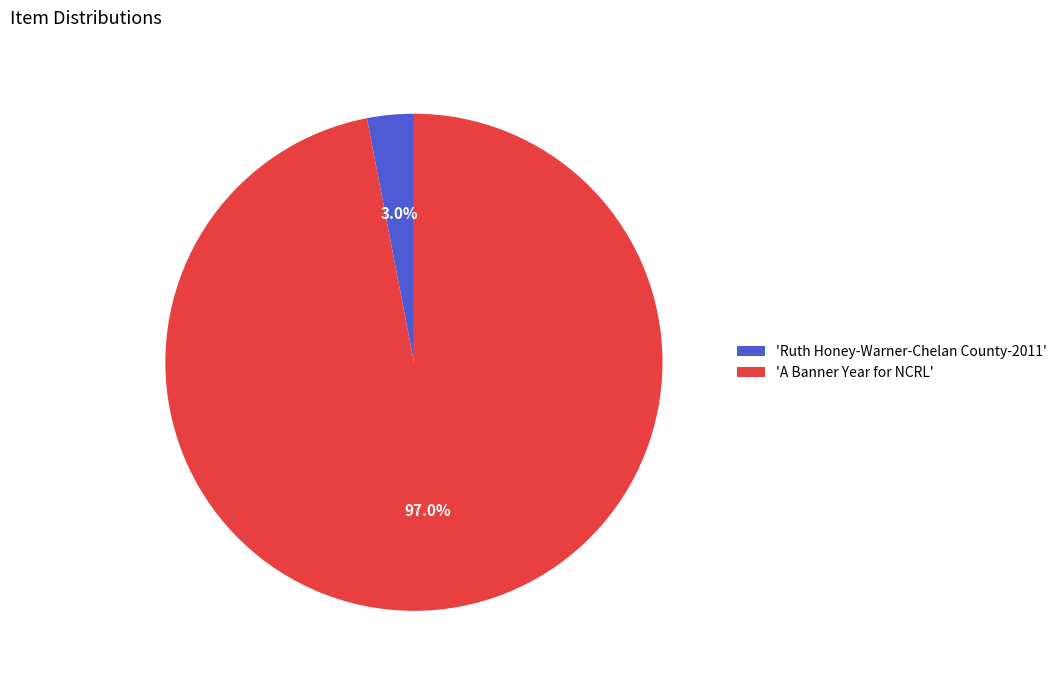

Which slice represents more than half of the pie?

'A Banner Year for NCRL'